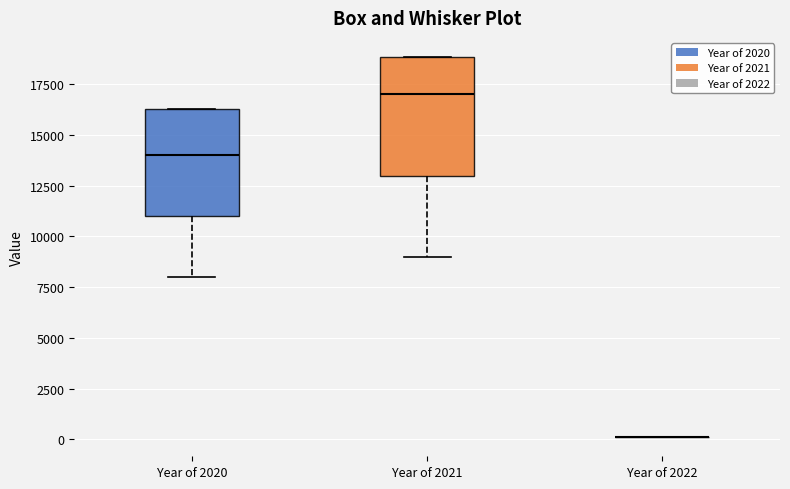

Comparing the boxes themselves (not the whiskers), which one is the tallest?

Year of 2021